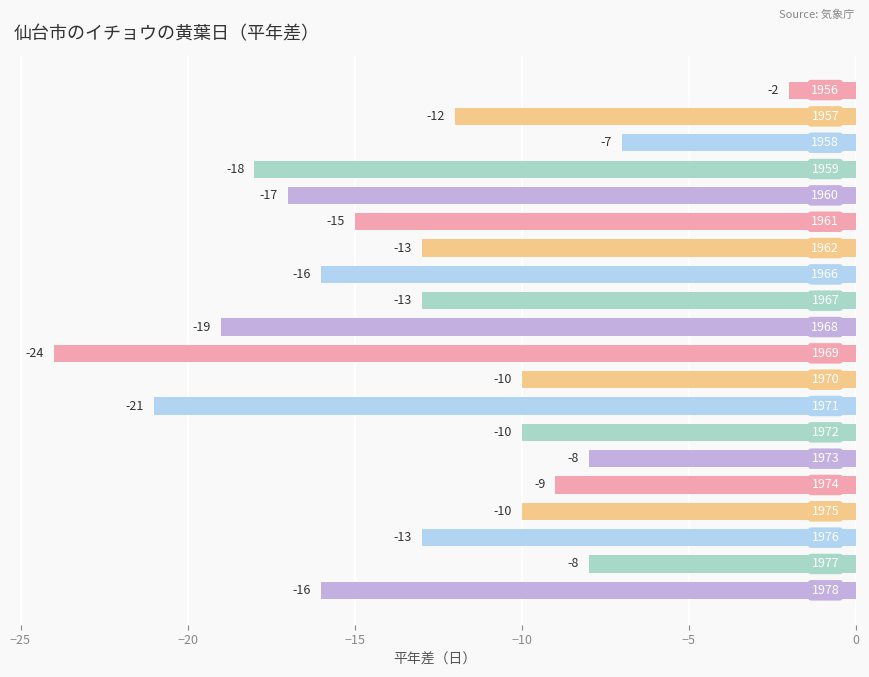

What is the minimum value shown in the chart?

-24